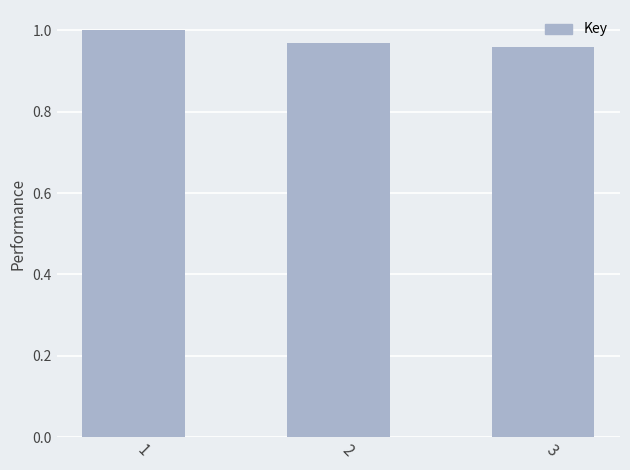

Is it true that the value at 3 is 1.0?

True